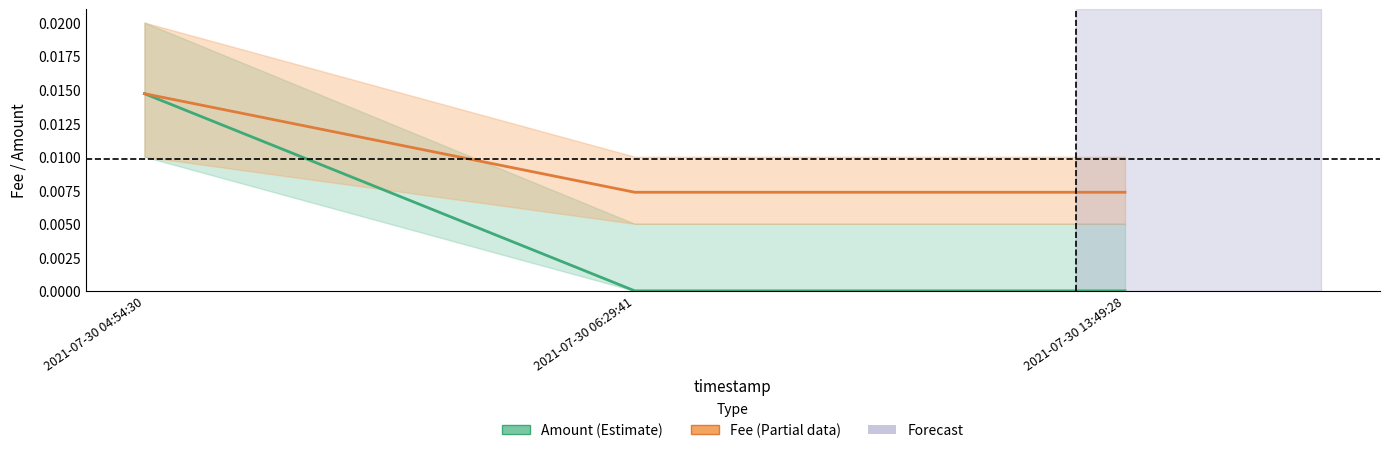

Is it true that Amount equals 0.0 at 2021-07-30 04:54:30?

True